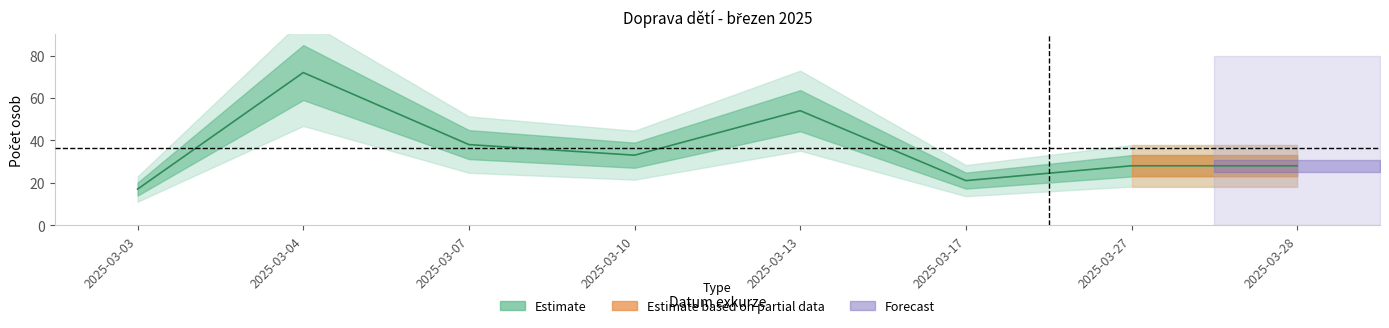

Which label corresponds to the smallest value in the chart?

2025-03-03